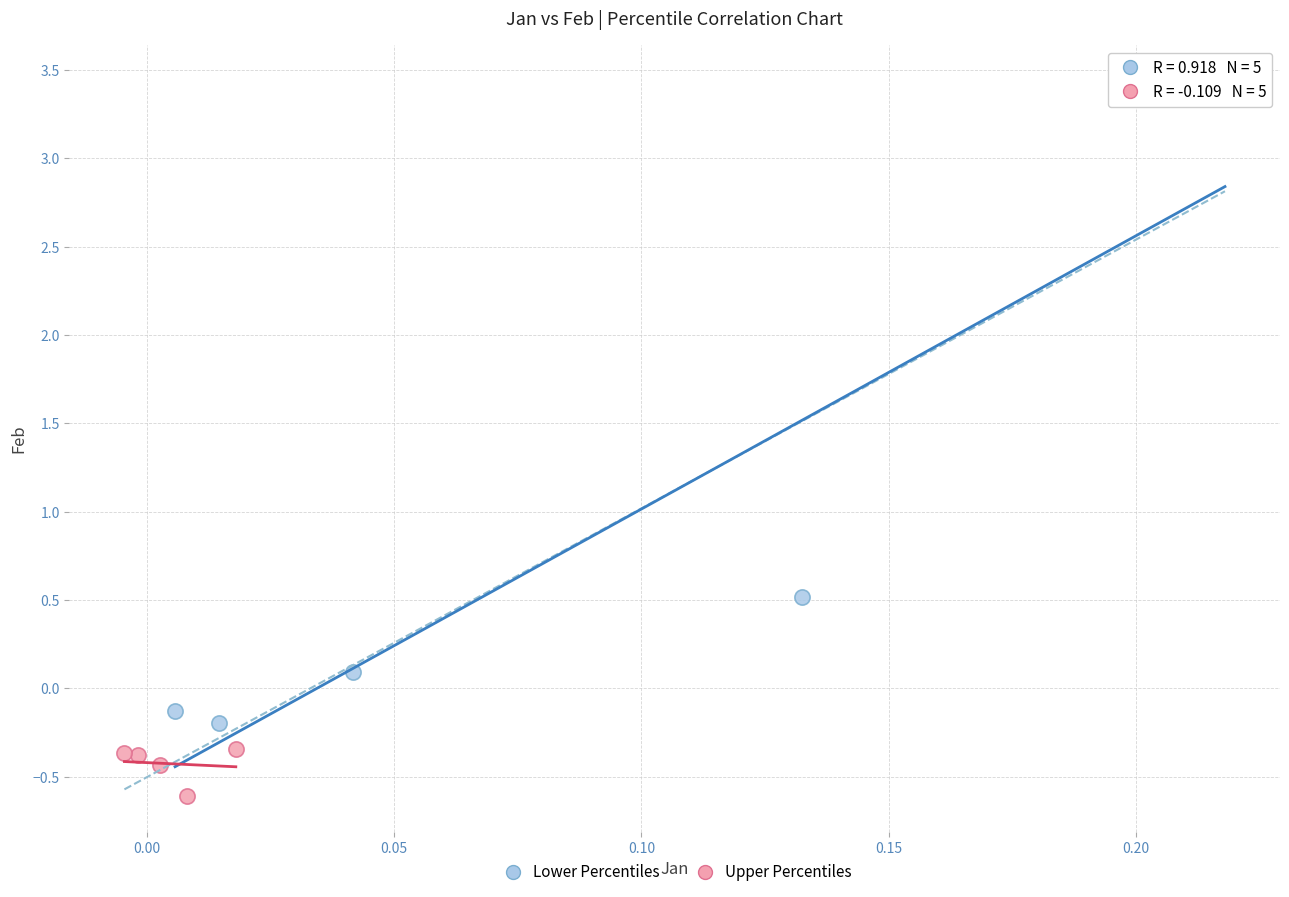

What are all the series names shown in the legend?

Lower Percentiles, Upper Percentiles